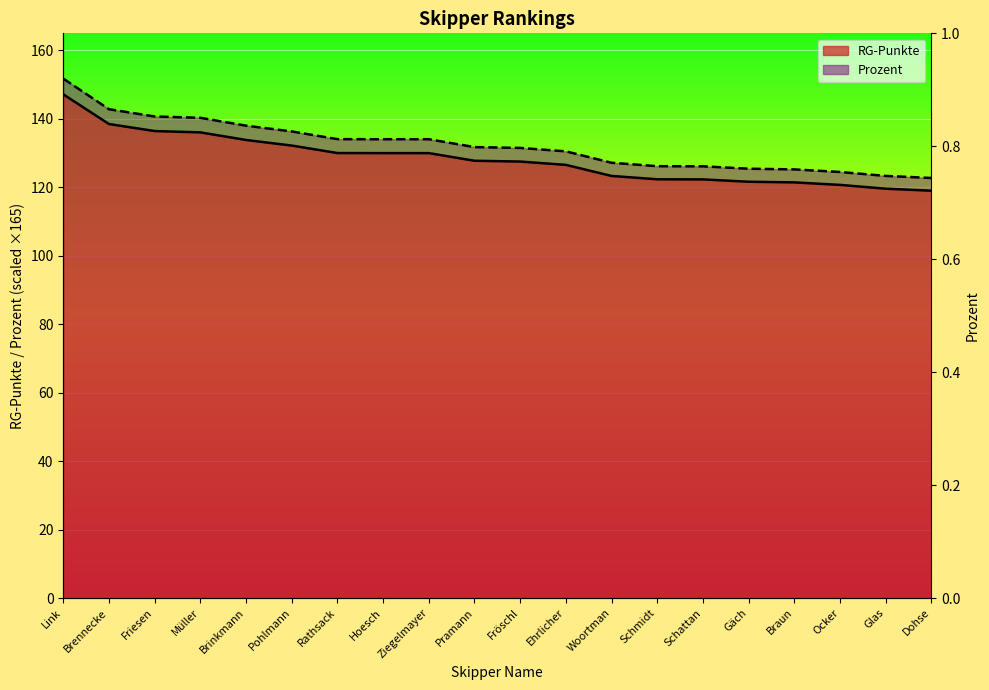

Where does the RG-Punkte series first go above 127?

Link